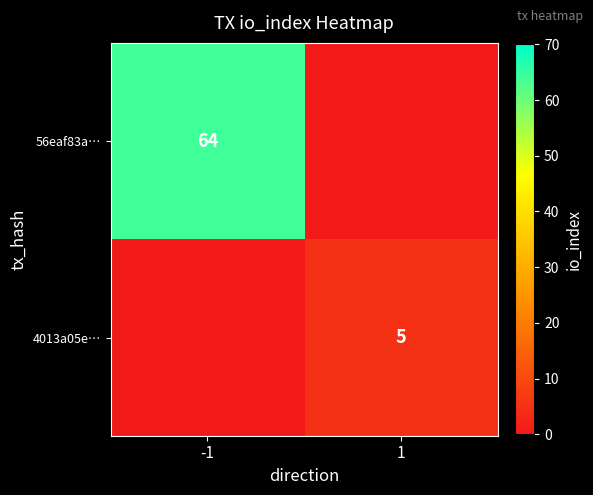

Count the number of data series in this chart.

2